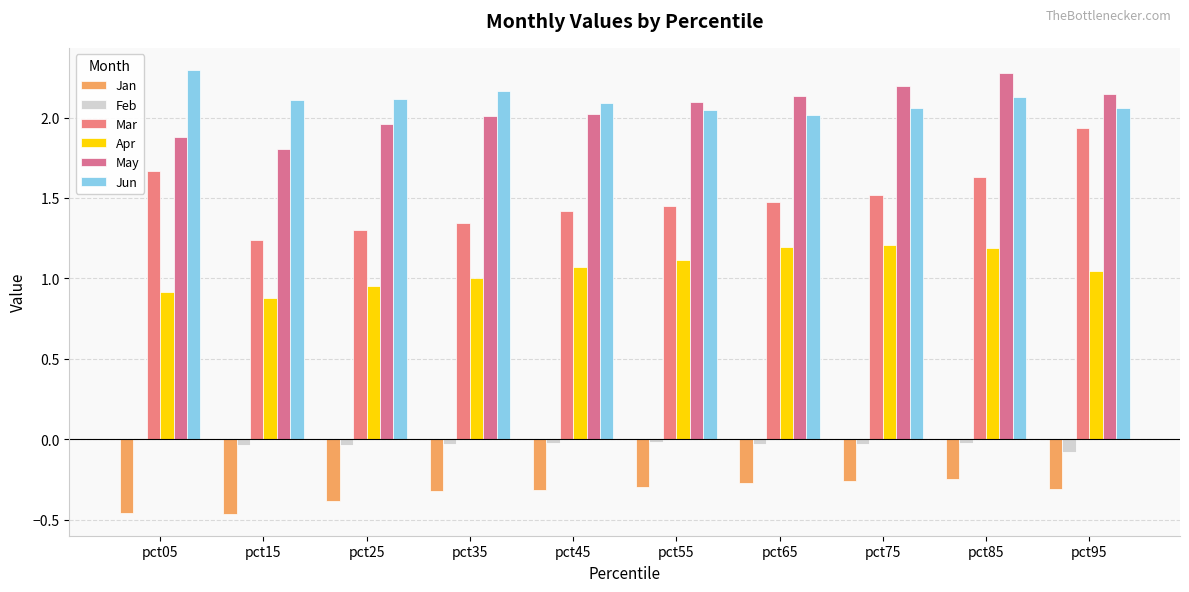

Rank the categories by Jun value from lowest to highest.

pct65, pct55, pct95, pct75, pct45, pct15, pct25, pct85, pct35, pct05